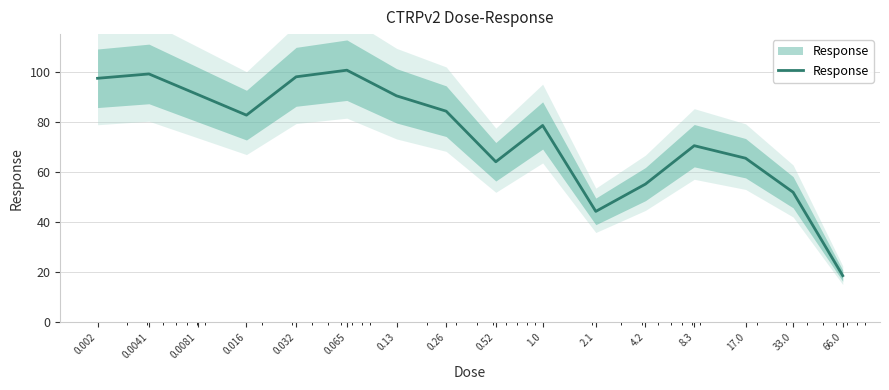

What is the difference between the second highest and second lowest values?

54.8